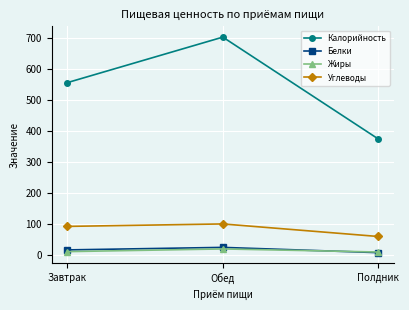

Which series has the largest total across all categories?

Калорийность